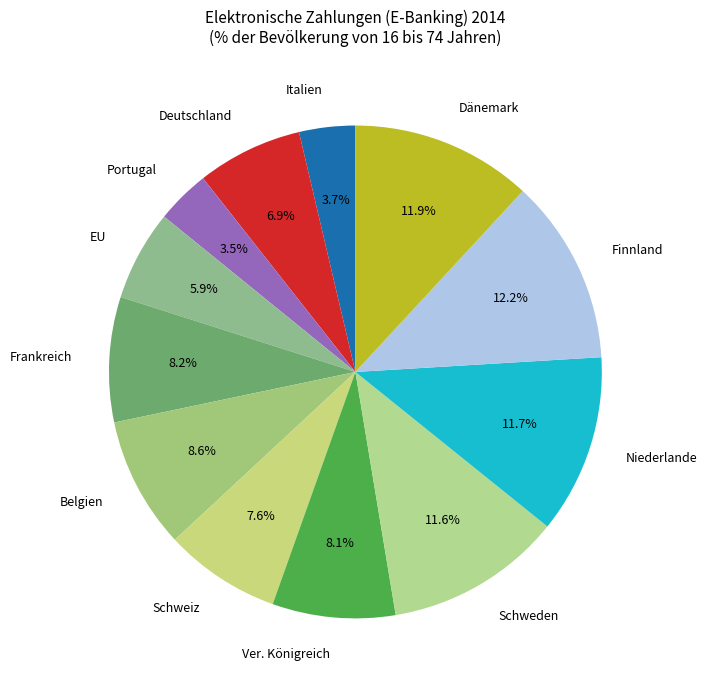

To the nearest percent, what portion does Deutschland represent?

7%